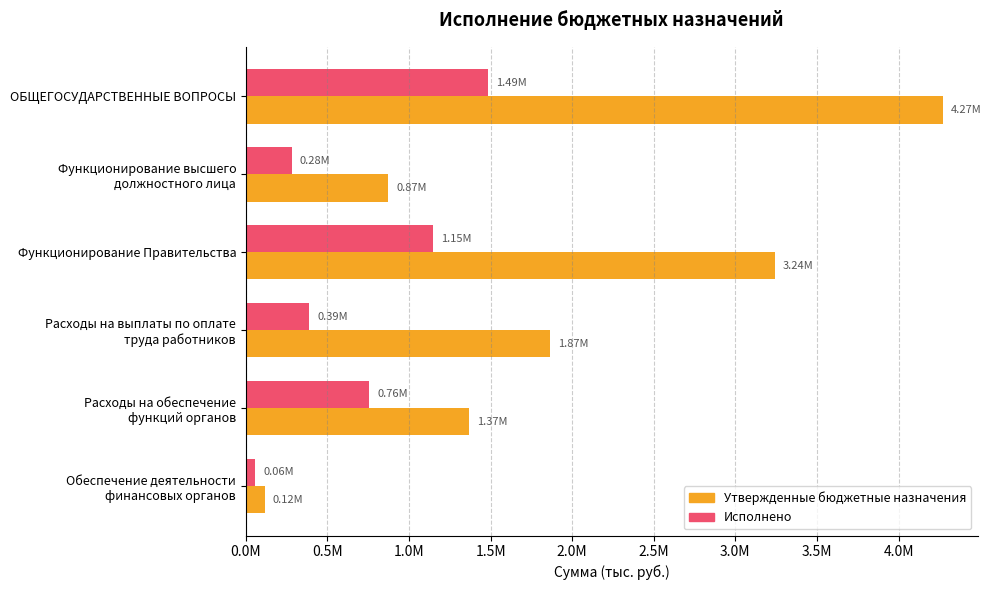

At which label does Утвержденные бюджетные назначения reach its minimum?

Обеспечение деятельности
финансовых органов